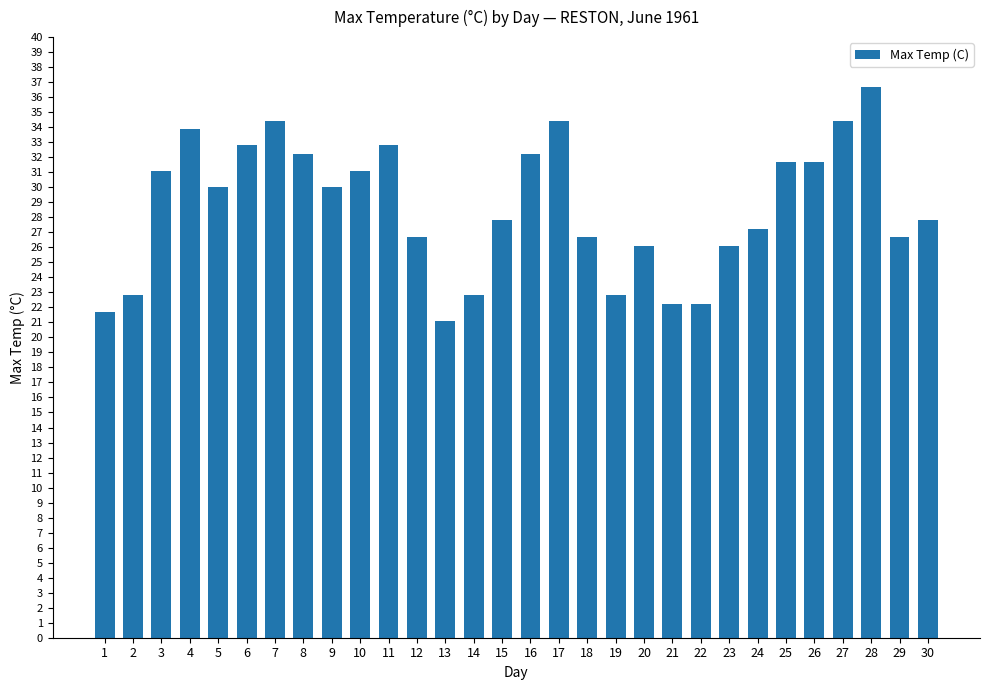

Where does the data first go above 30?

3